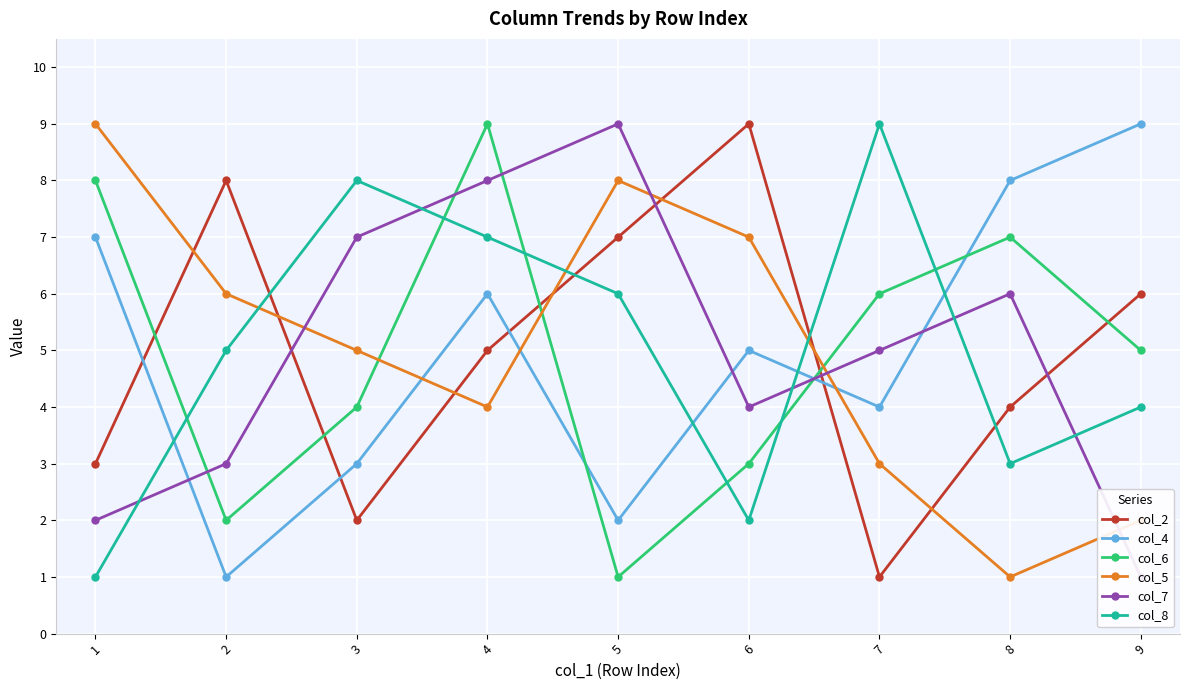

Which category has the highest value in the col_4 series?

9